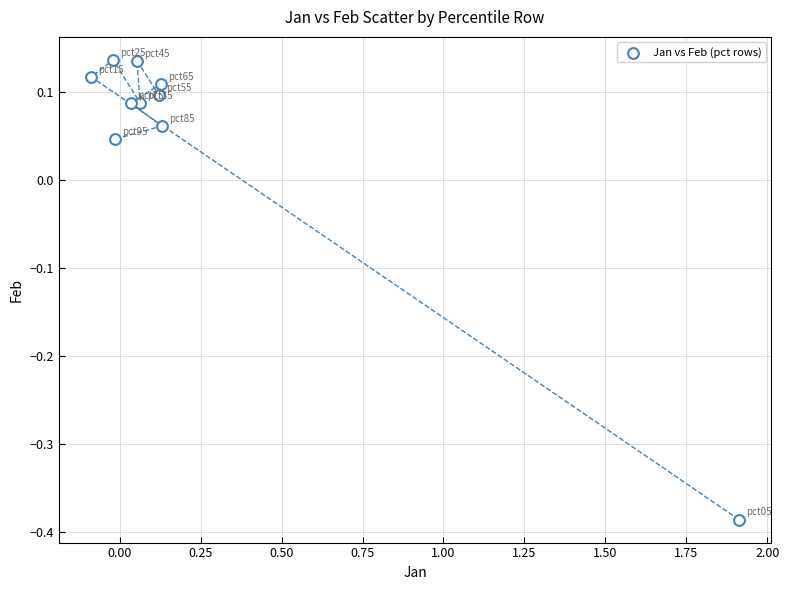

What is the range of X values (max minus min)?

2.0